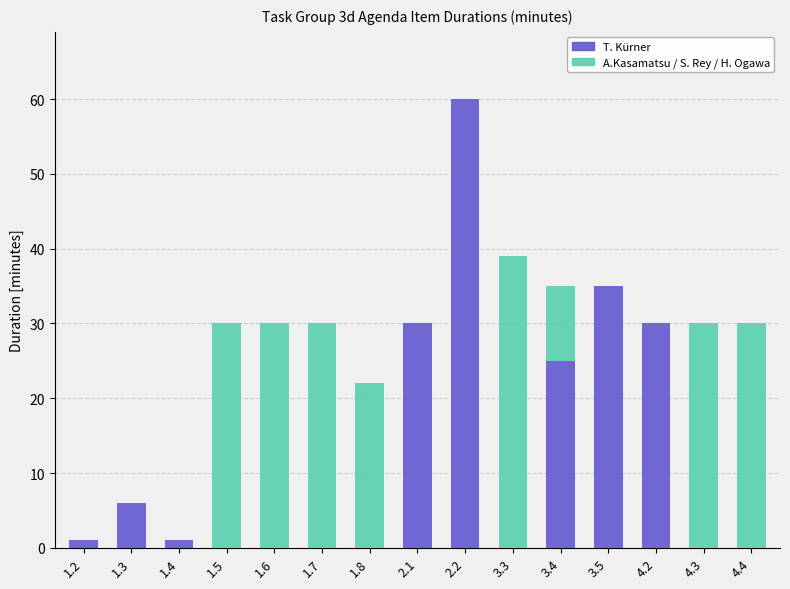

The T. Kürner series shows -38 at 1.8. True or false?

False